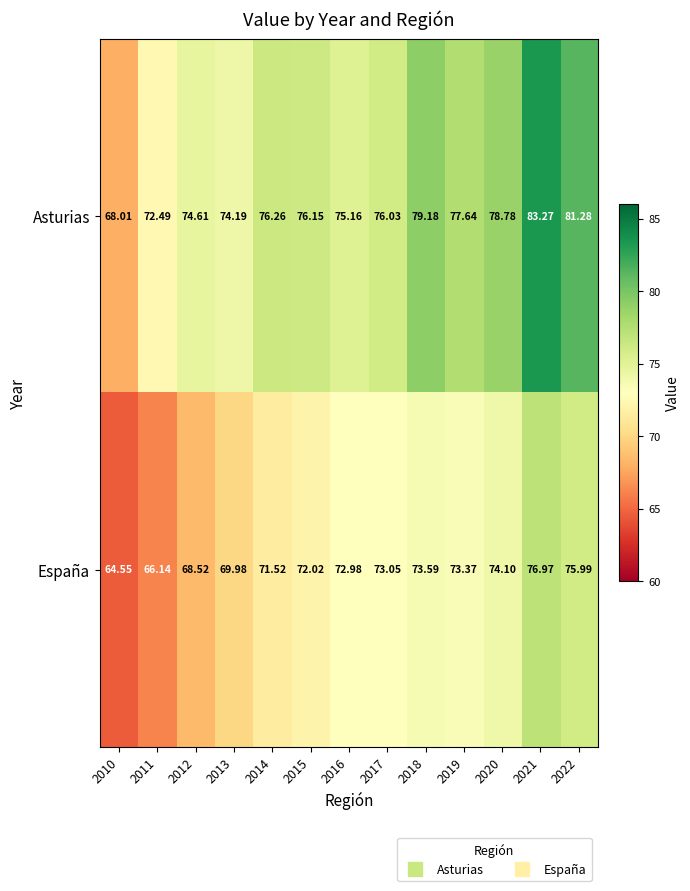

List the series in order of their peak value, highest first.

Asturias, España